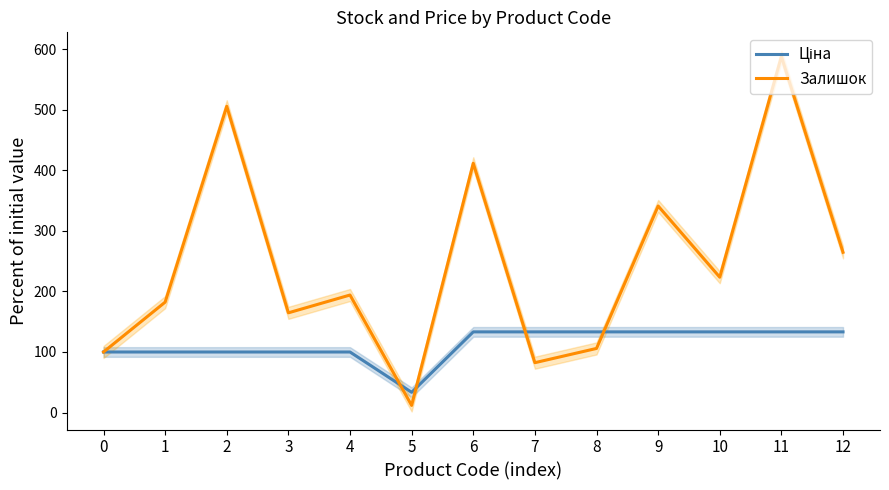

Reading left to right, list all the values displayed in this chart.

Ціна: 100.0	100.0	100.0	100.0	100.0	33.4	133.2	133.2	133.2	133.2	133.2	133.2	133.2
Залишок: 100.0	182.4	505.9	164.7	194.1	11.8	411.8	82.4	105.9	341.2	223.5	588.2	264.7